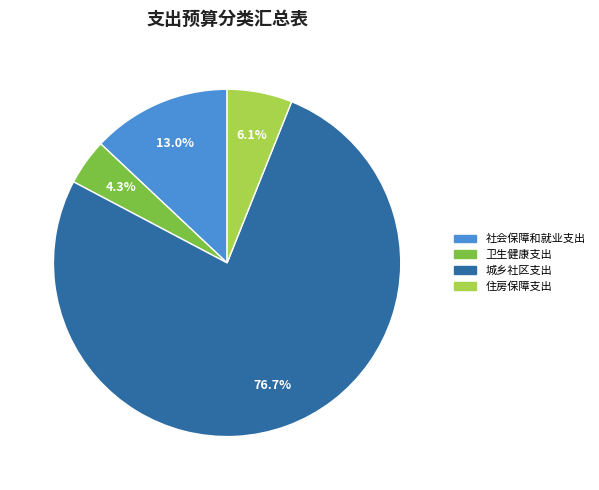

The 住房保障支出 slice represents 18% of the pie. True or false?

False